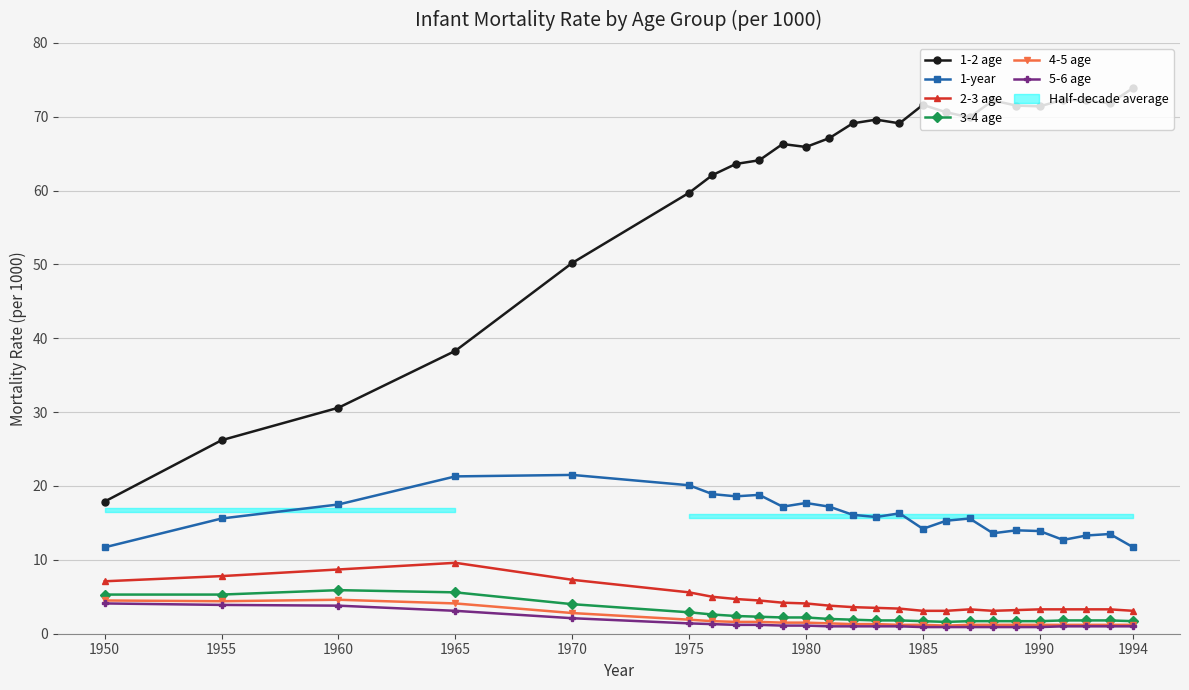

Which series changed the most between 1950 and 1965?

1-2 age